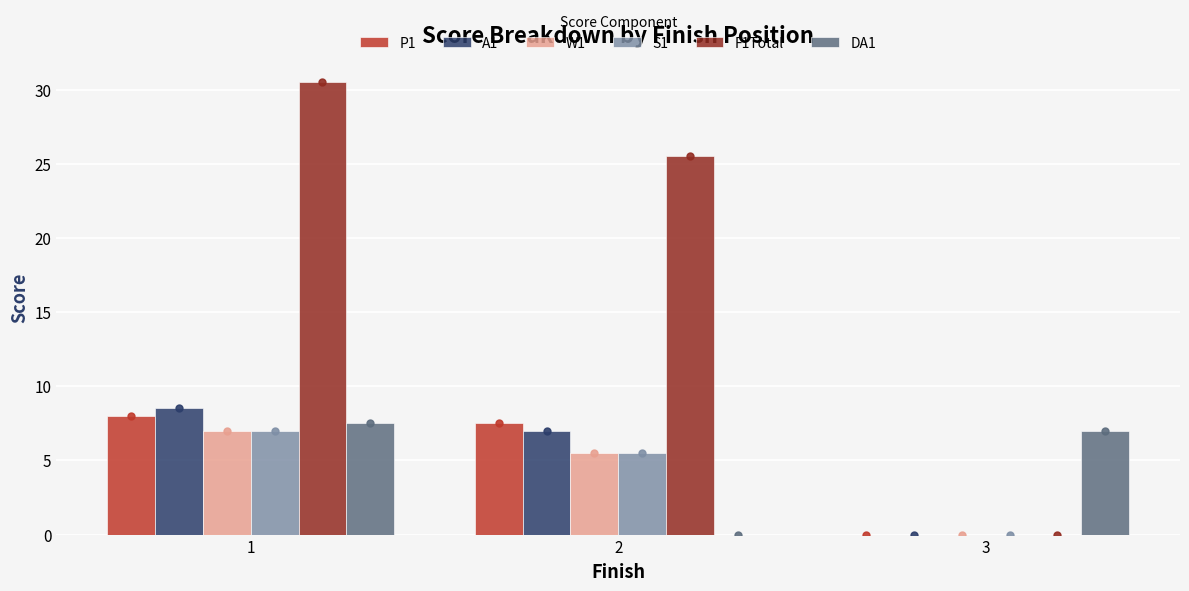

Reading left to right, list all the values displayed in this chart.

P1: 8.0	7.5	0.0
A1: 8.5	7.0	0.0
W1: 7.0	5.5	0.0
S1: 7.0	5.5	0.0
F1Total: 30.5	25.5	0.0
DA1: 7.5	0.0	7.0